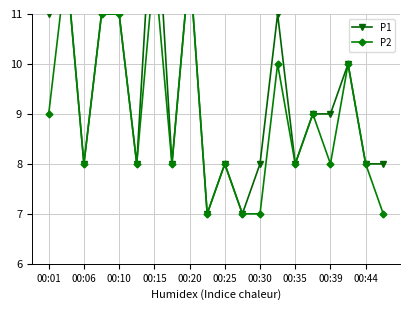

True or false: P2 and P1 intersect in this chart.

False